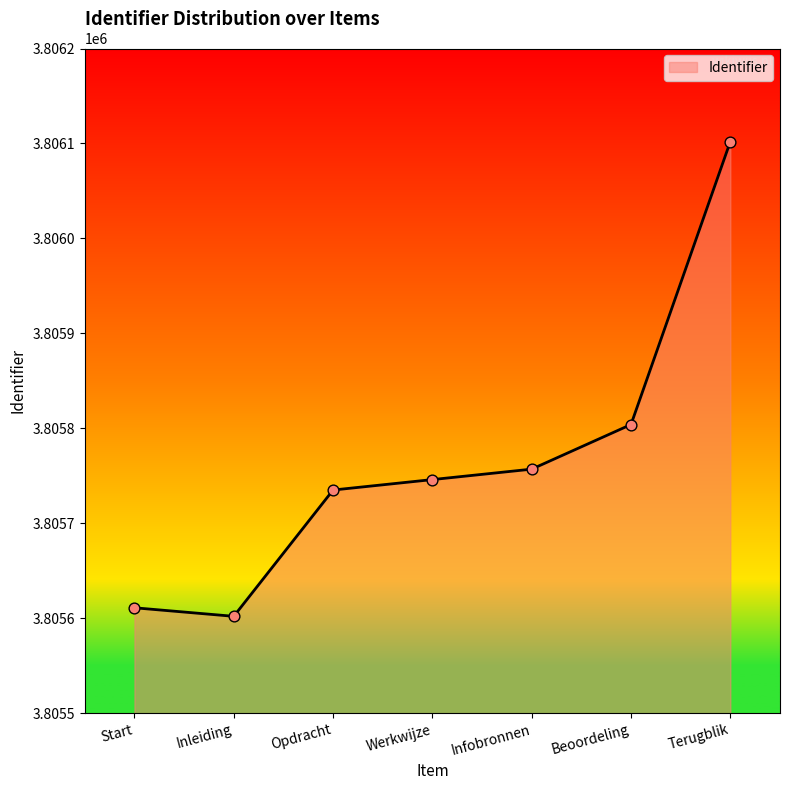

Which has a higher value, Opdracht or Inleiding?

Opdracht